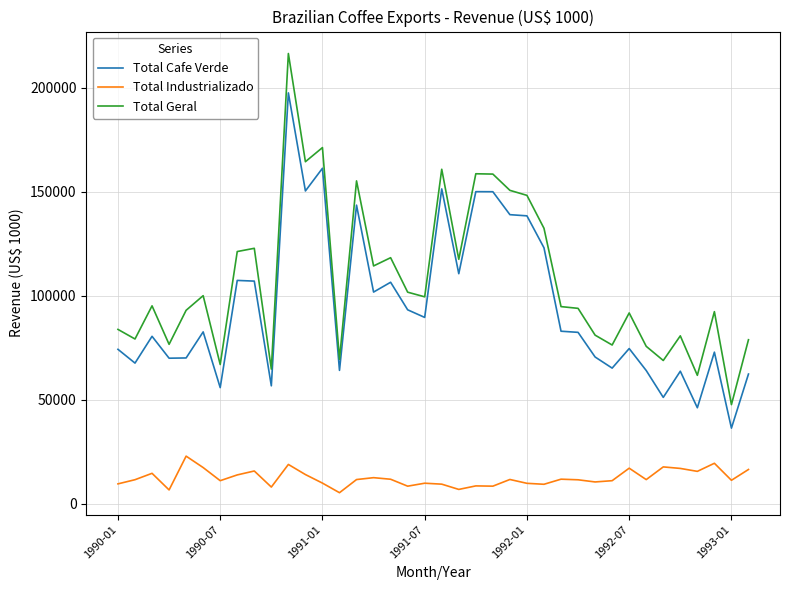

In Total Geral, how many points are higher than both neighbors (excluding endpoints)?

12